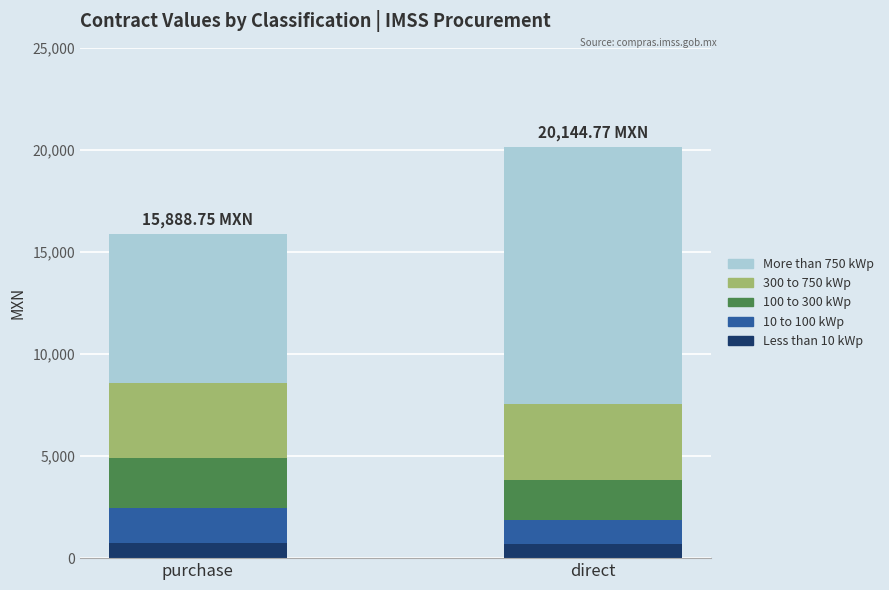

How many bars are there in total?

2